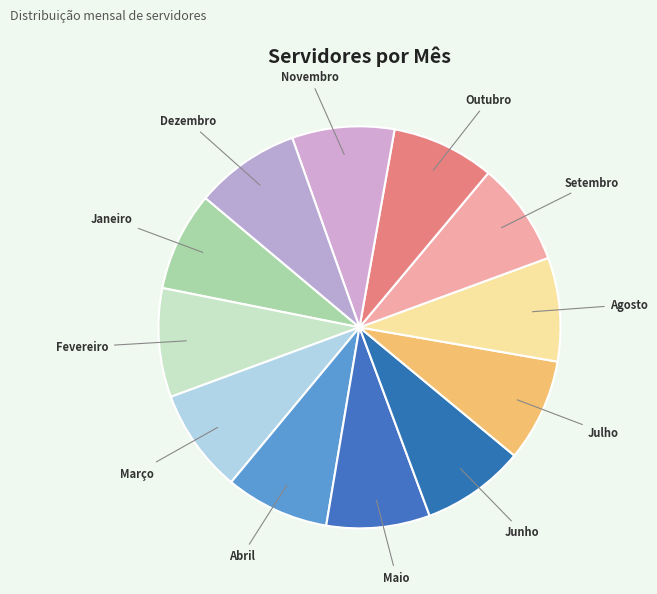

Approximately how many times larger is the value at Março compared to Abril?

1.0